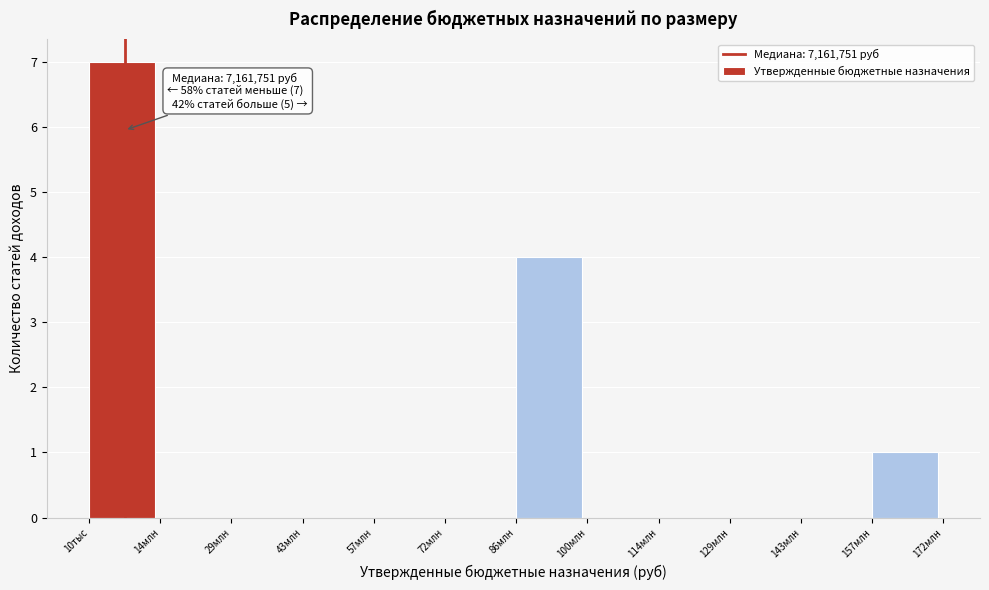

Reading left to right, extract all data points from this chart.

10тыс=7	14млн=0	29млн=0	43млн=0	57млн=0	72млн=0	86млн=4	100млн=0	114млн=0	129млн=0	143млн=0	157млн=1